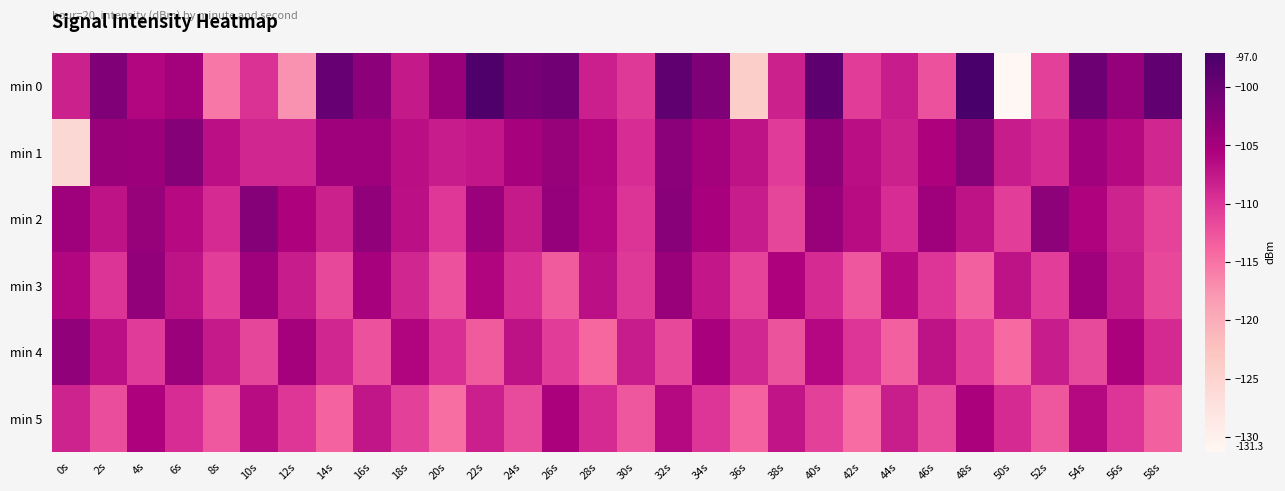

What is the smallest value displayed?

-131.3